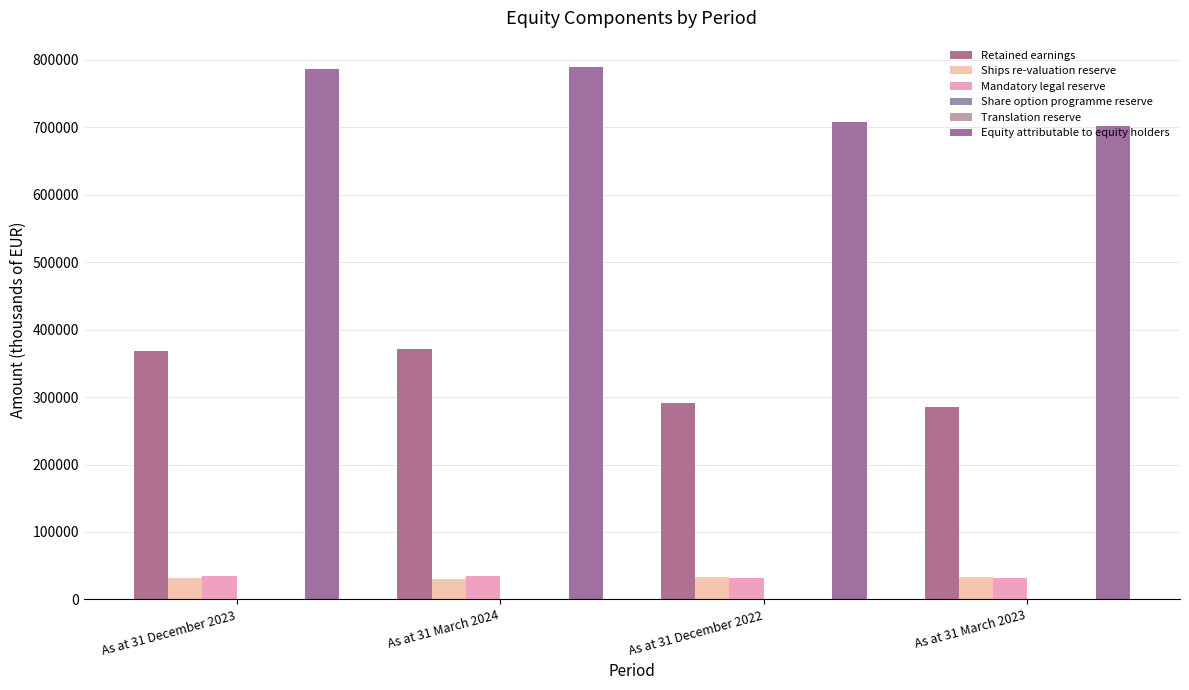

What is the value of the Retained earnings bar at the 3rd from the left?

290428